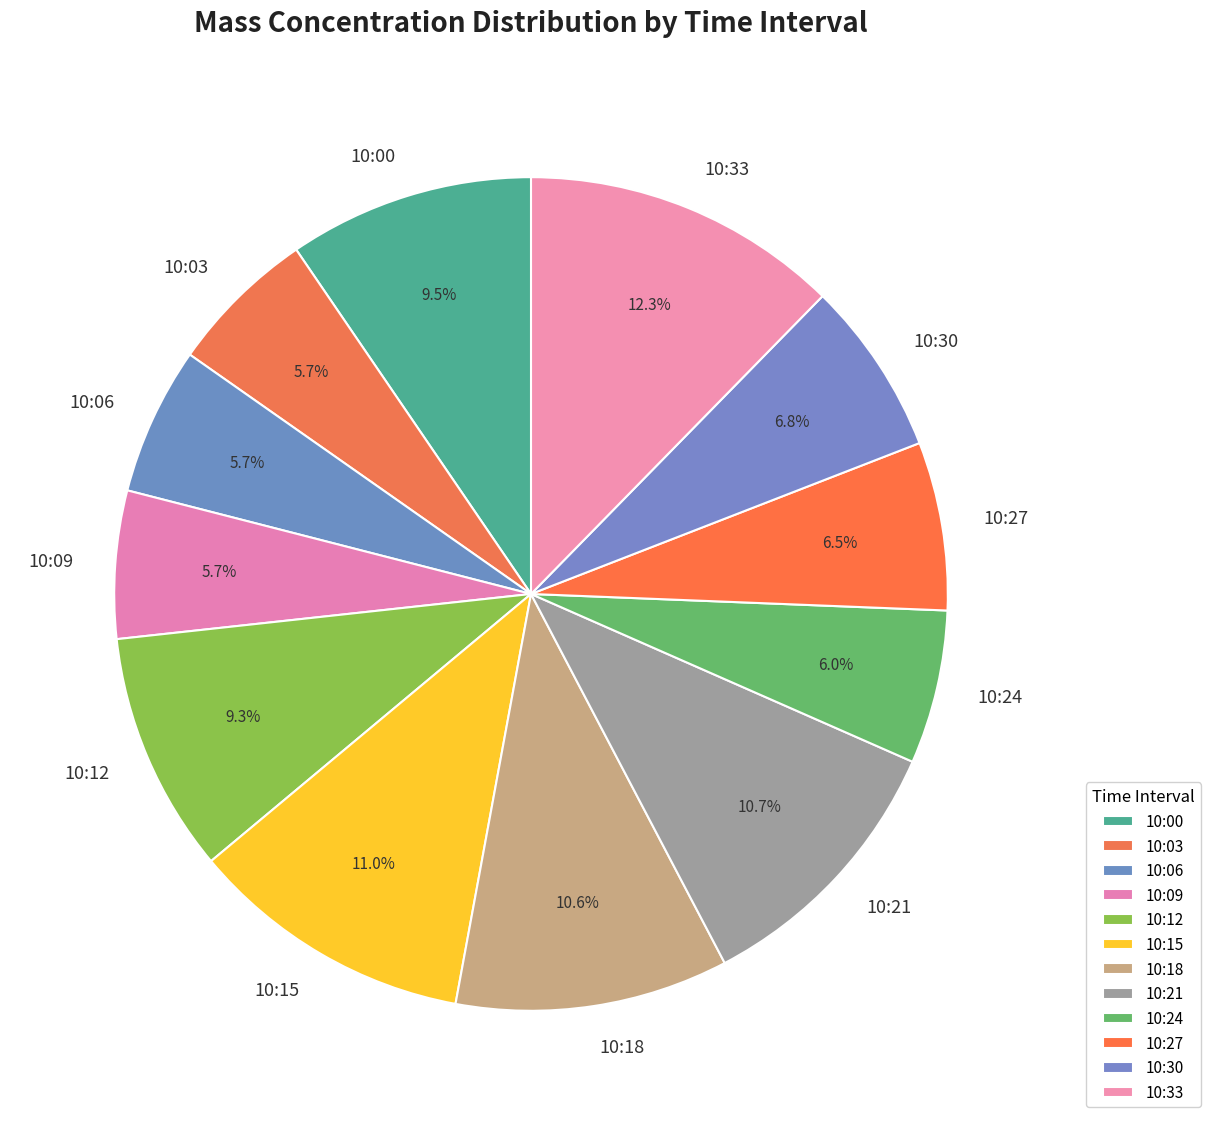

What portion of the pie excludes 10:21?

89.3%